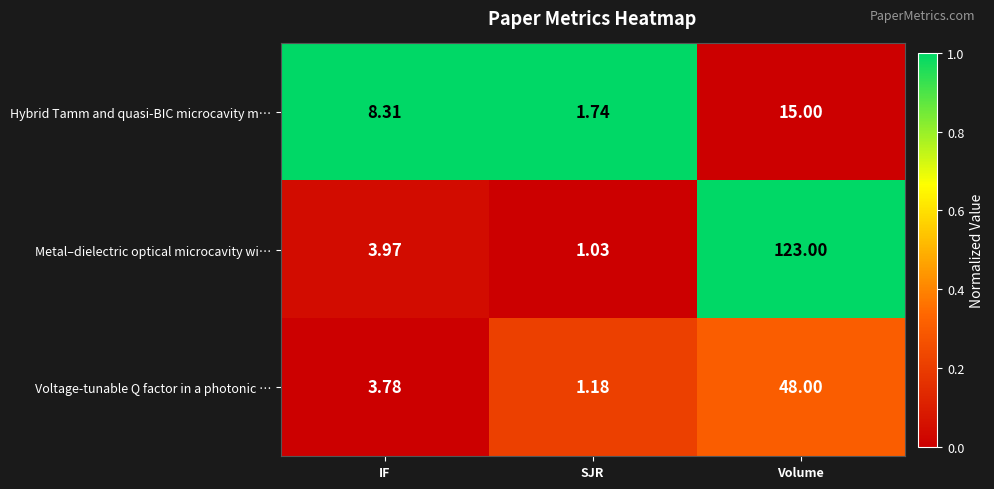

At which category is the sum across all series the highest?

Volume